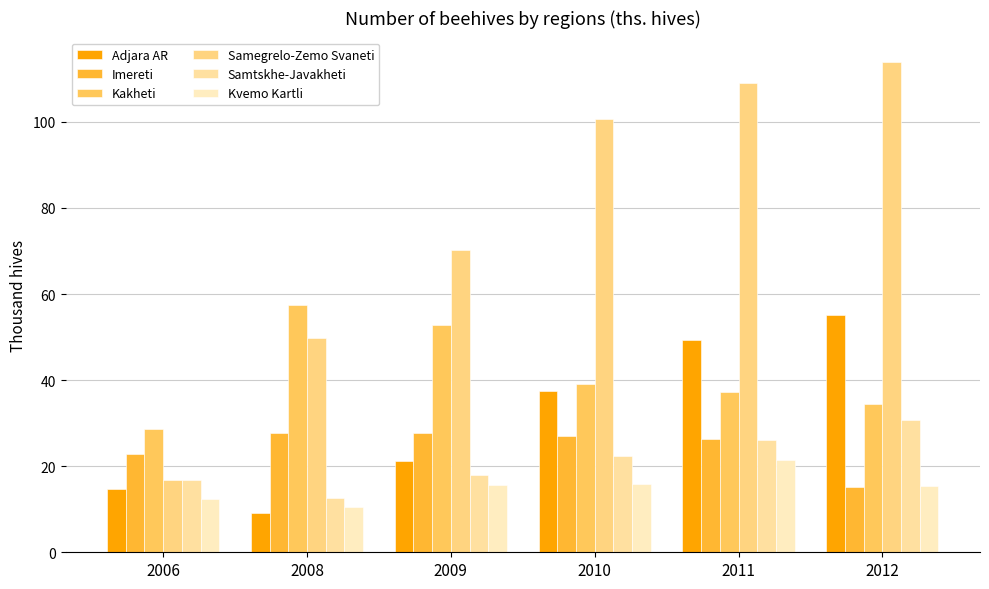

List the labels in order of Imereti value, smallest first.

2012, 2006, 2011, 2010, 2009, 2008